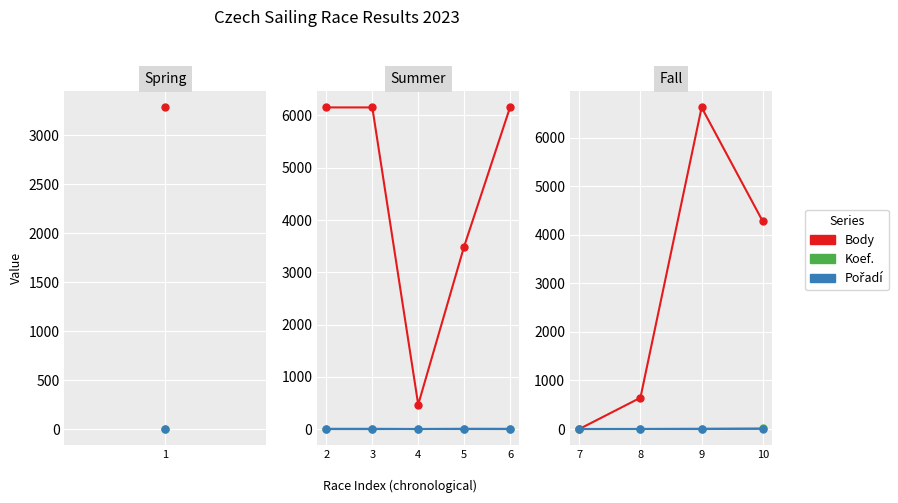

How many lines are shown in the chart?

3